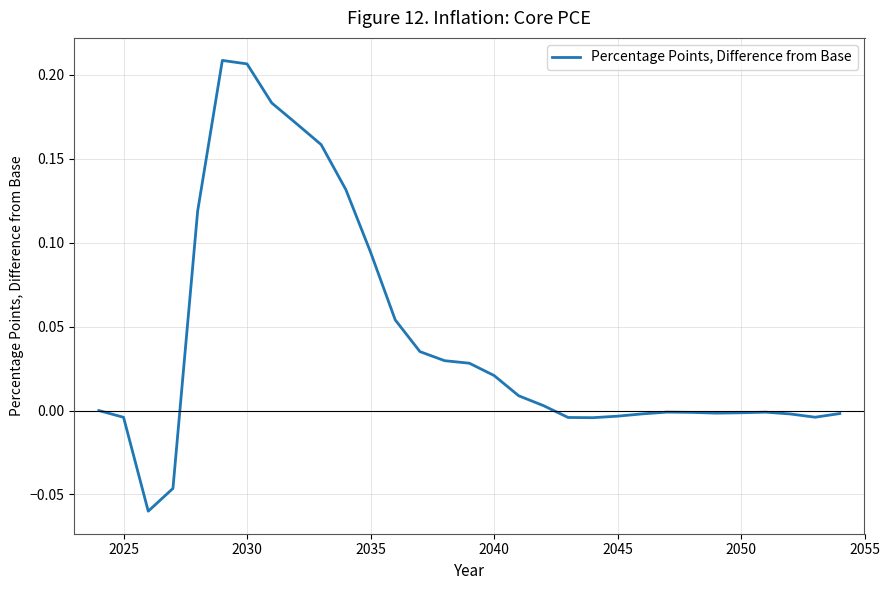

What is the difference between the maximum and minimum values?

0.3